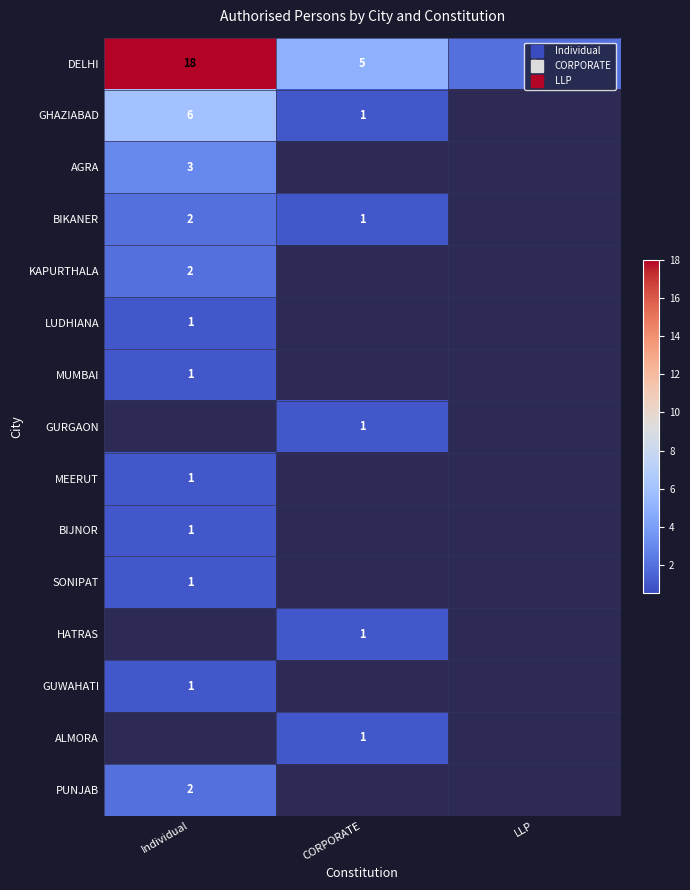

Rank the series by their maximum value, from highest to lowest.

DELHI, GHAZIABAD, AGRA, BIKANER, KAPURTHALA, PUNJAB, LUDHIANA, MUMBAI, GURGAON, MEERUT, BIJNOR, SONIPAT, HATRAS, GUWAHATI, ALMORA